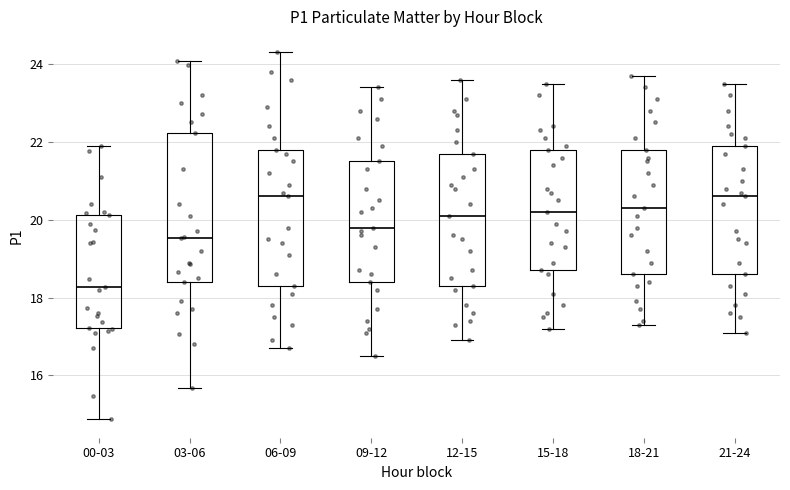

Comparing the boxes themselves (not the whiskers), which one is the tallest?

03-06